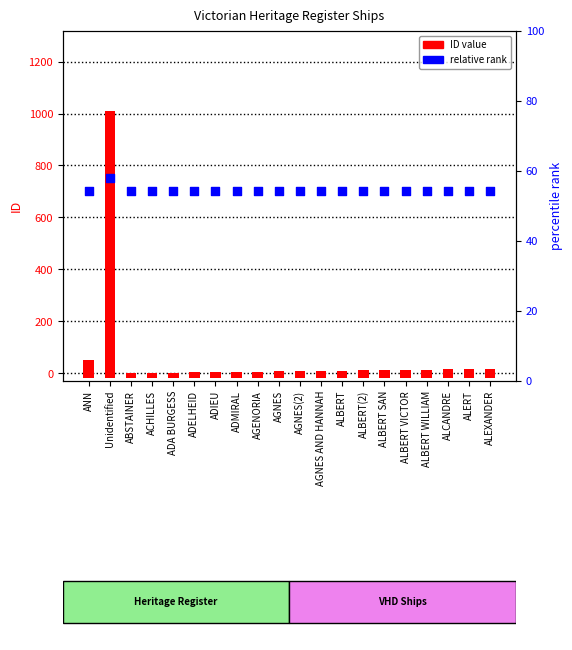

Which series has the largest Y range (max minus min)?

ID value